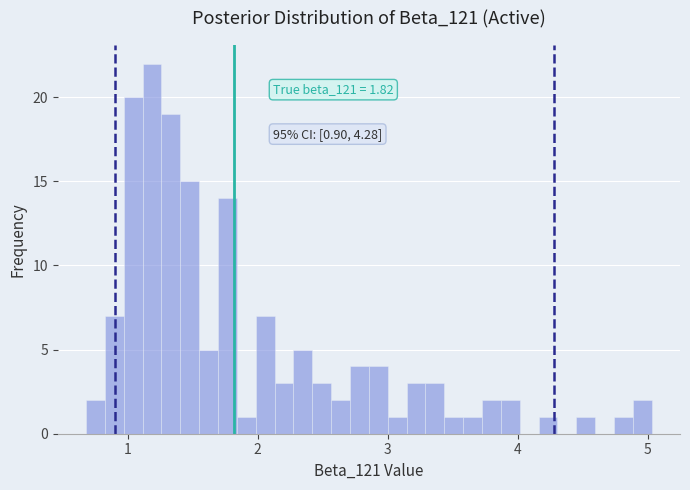

Read against the x-axis, roughly where is the centre of the tallest bar?

1.2